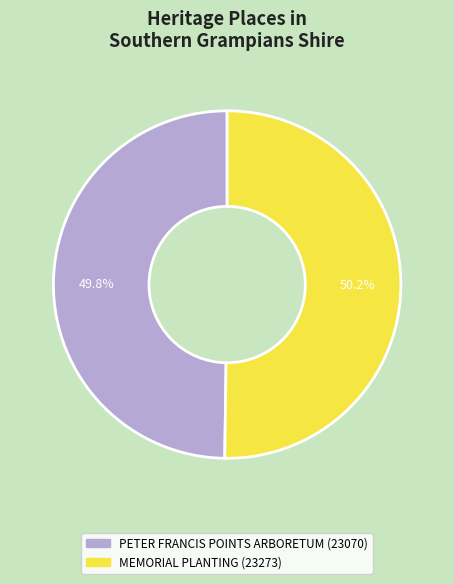

True or false: PETER FRANCIS POINTS ARBORETUM accounts for 43% of the total.

False